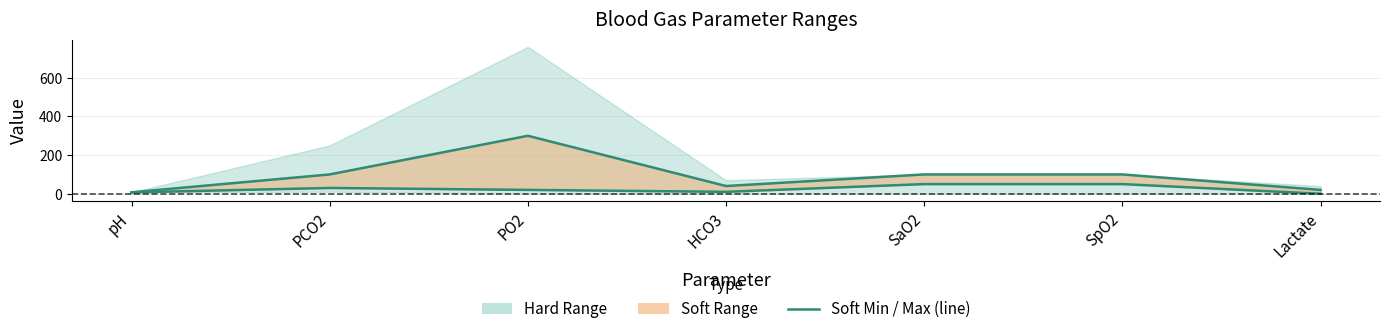

Is the value of Soft Max (line) at Lactate greater than the value of Soft Min (line) at pH?

Yes